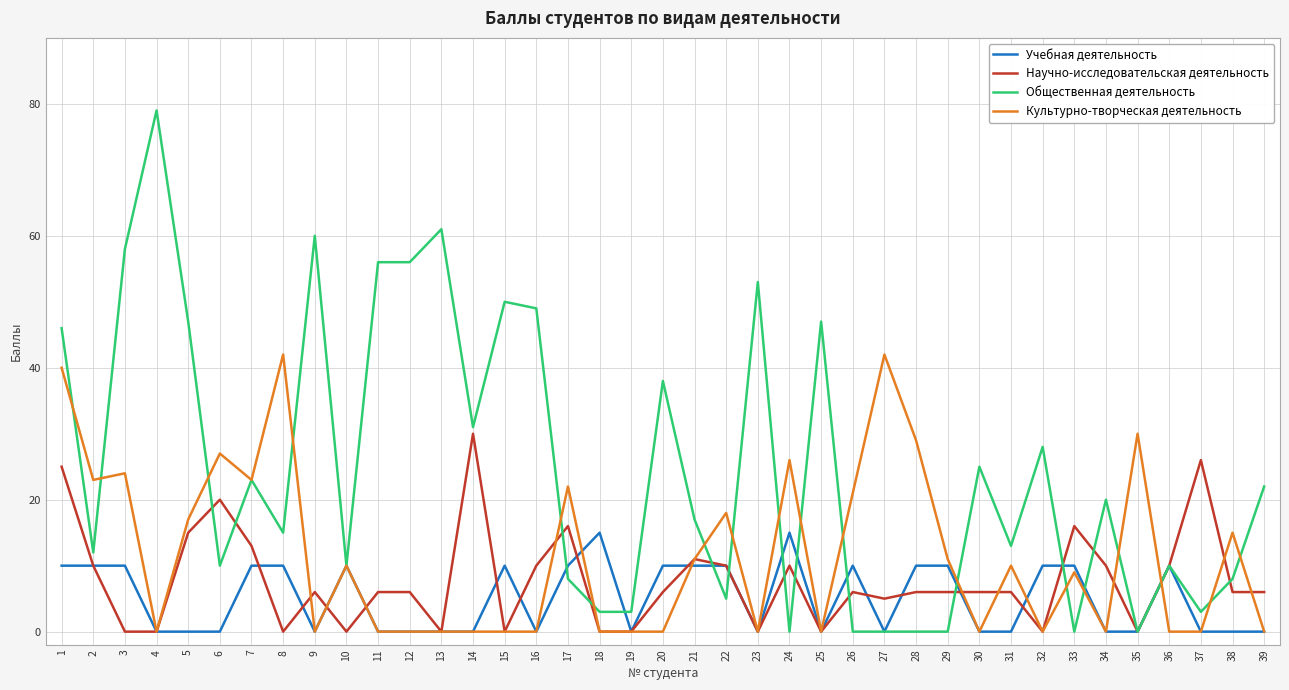

What is the maximum value for Культурно-творческая деятельность?

42